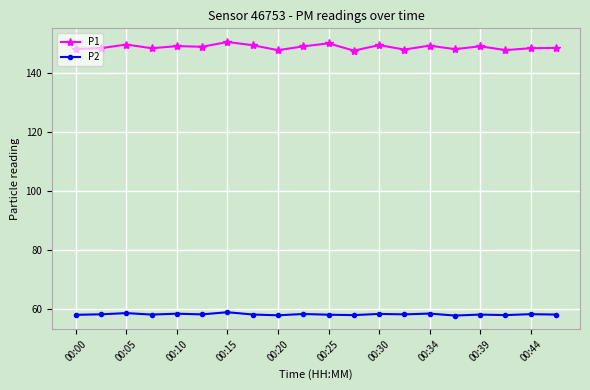

List the series in order of their peak value, lowest first.

P2, P1